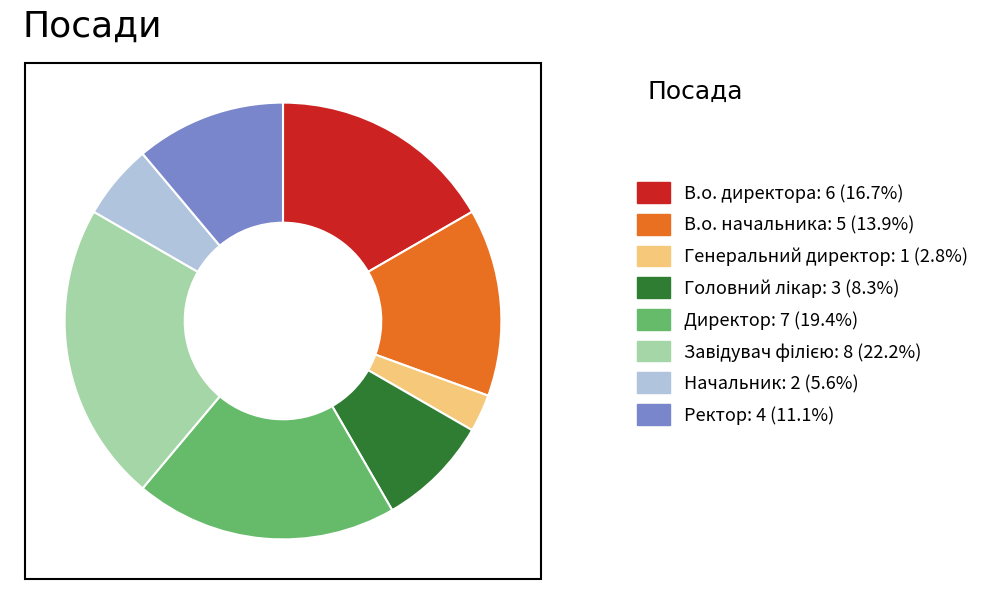

Does any single category account for the majority?

No